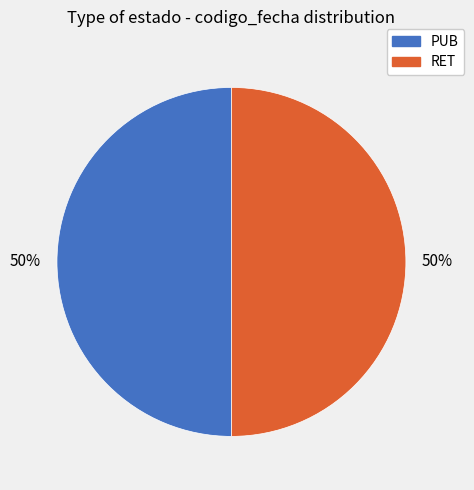

Is it true that RET is 38% of the pie?

False